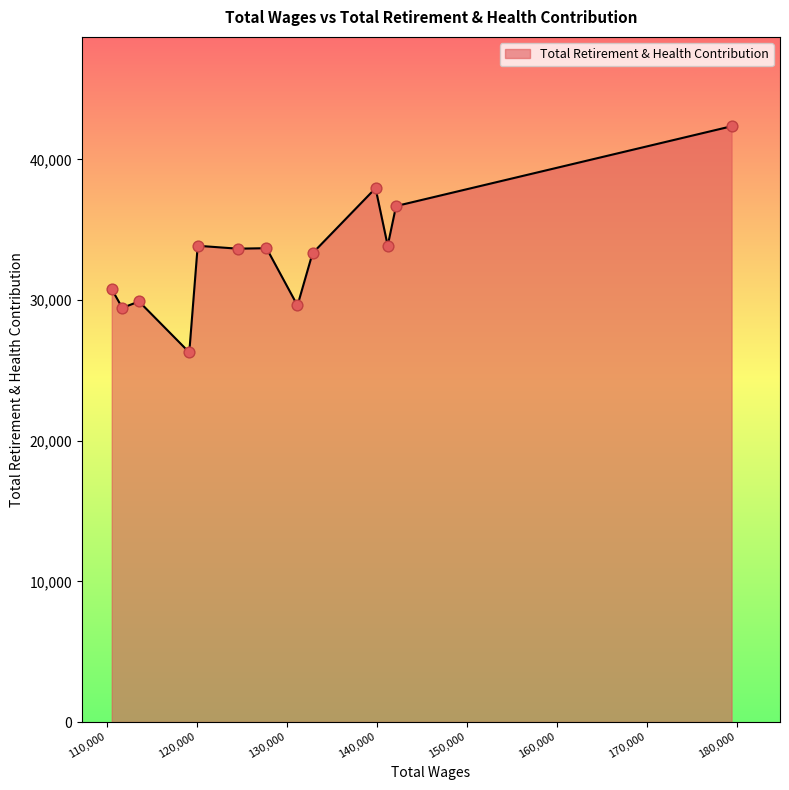

What is the minimum value shown in the chart?

26284